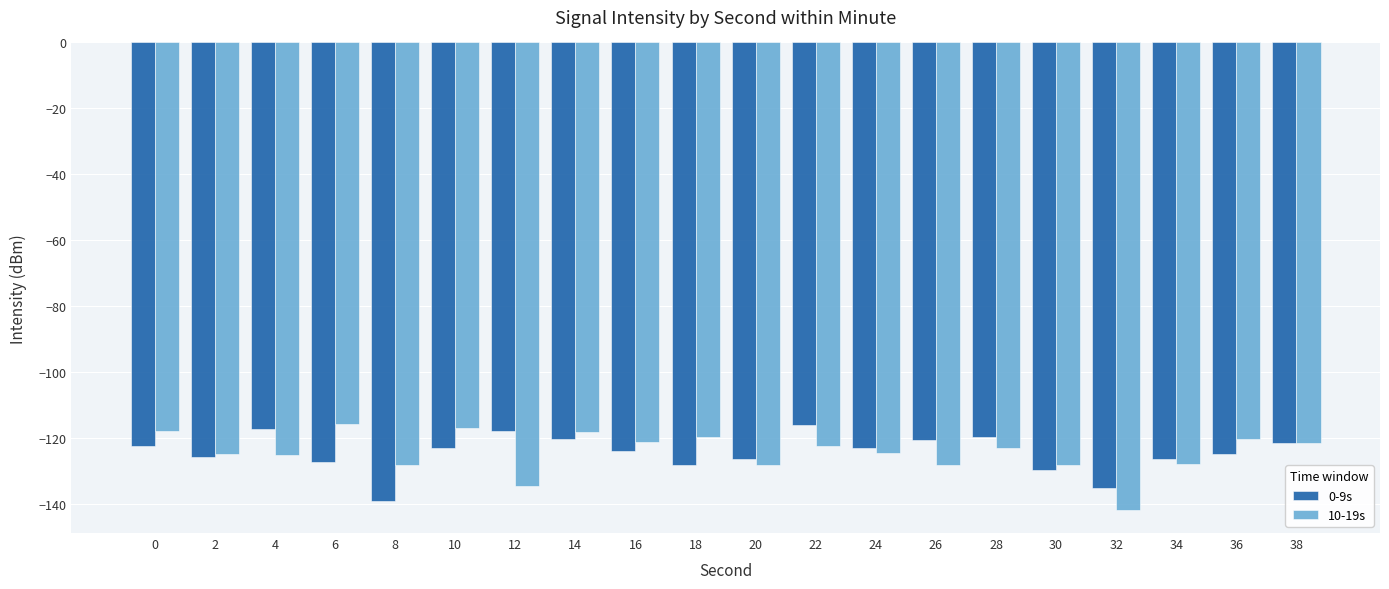

True or false: 0-9s has a value of -196.3 at 2.

False